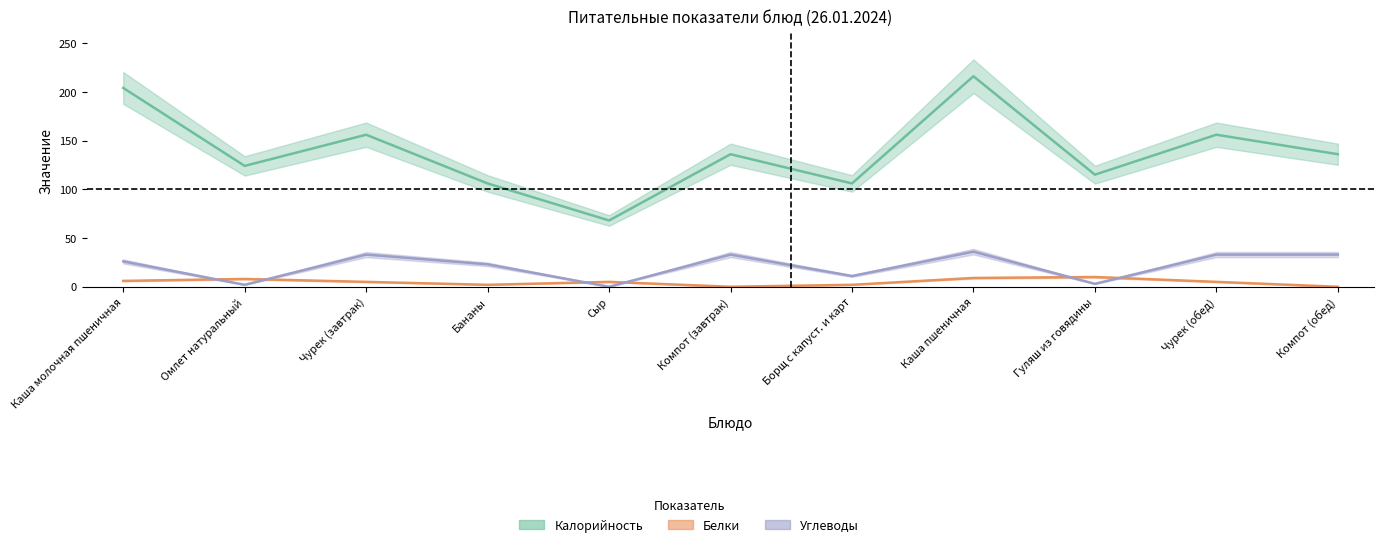

What is the total value across all series at Гуляш из говядины?

128